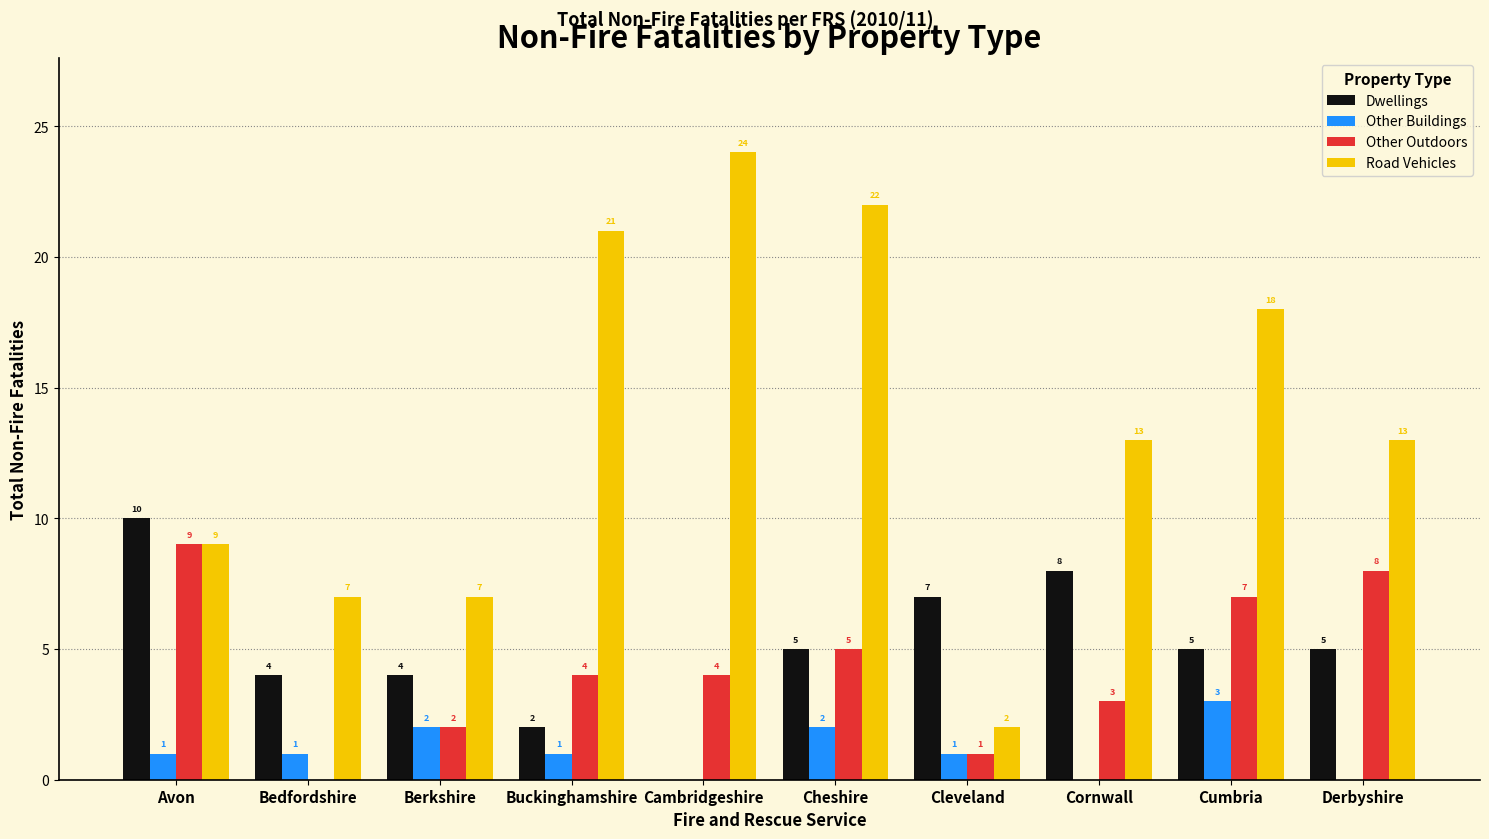

What is the sum of the Dwellings values at Cornwall and Cumbria?

13